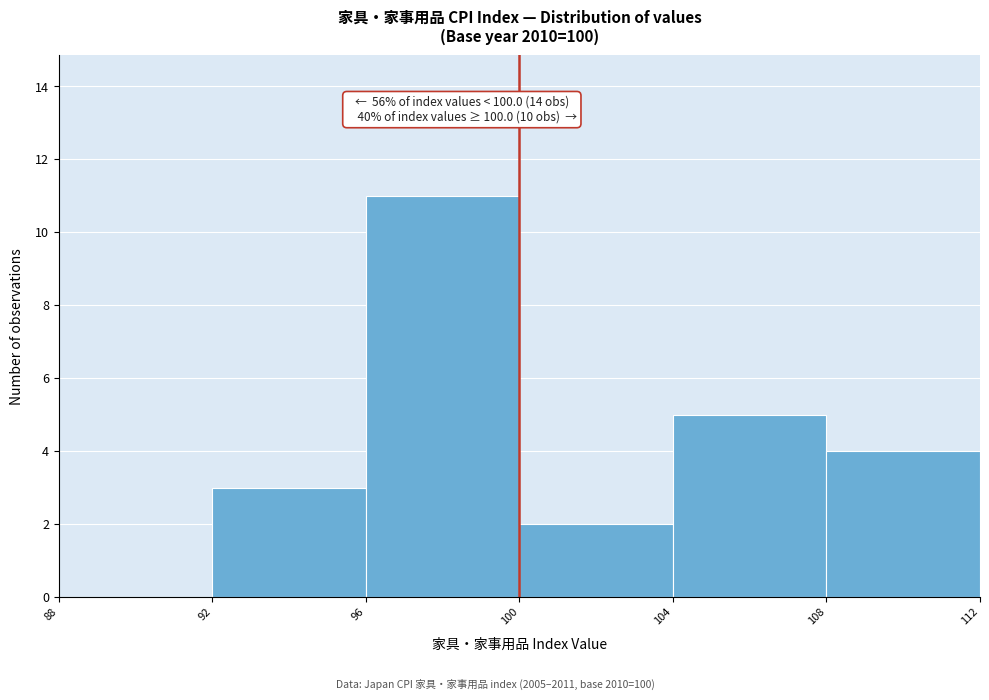

Over which range of the x-axis is the bar tallest?

96 to 100